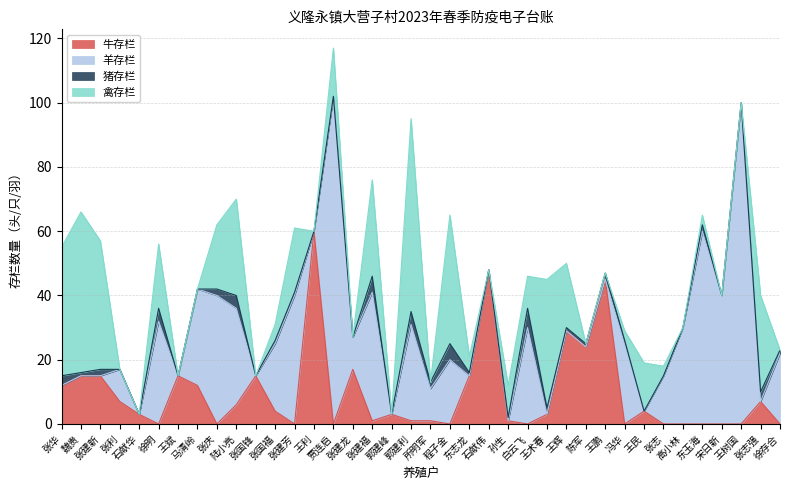

Which series has the largest total across all categories?

羊存栏